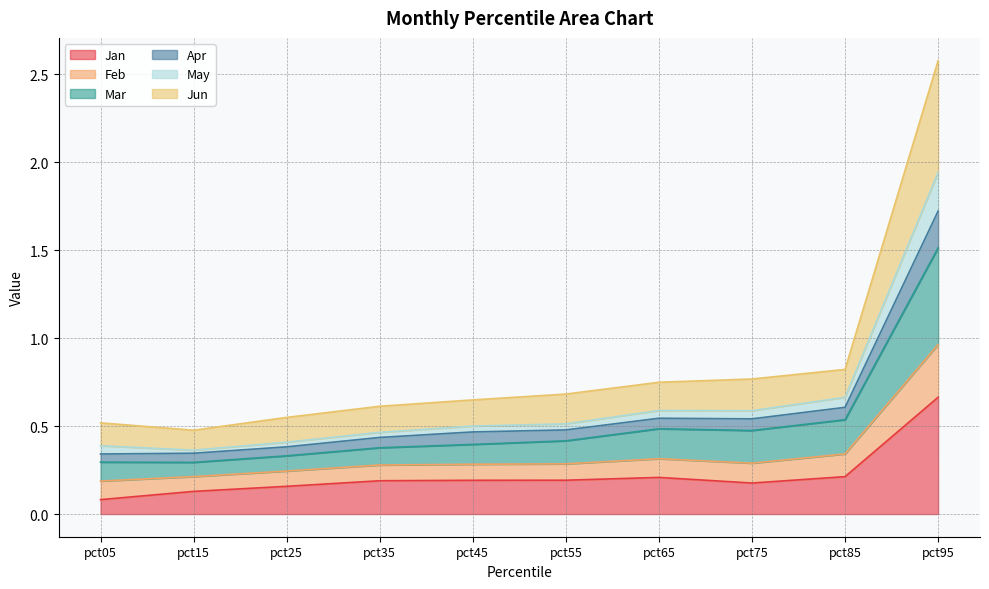

At which category does the chart reach its peak across all series?

pct95